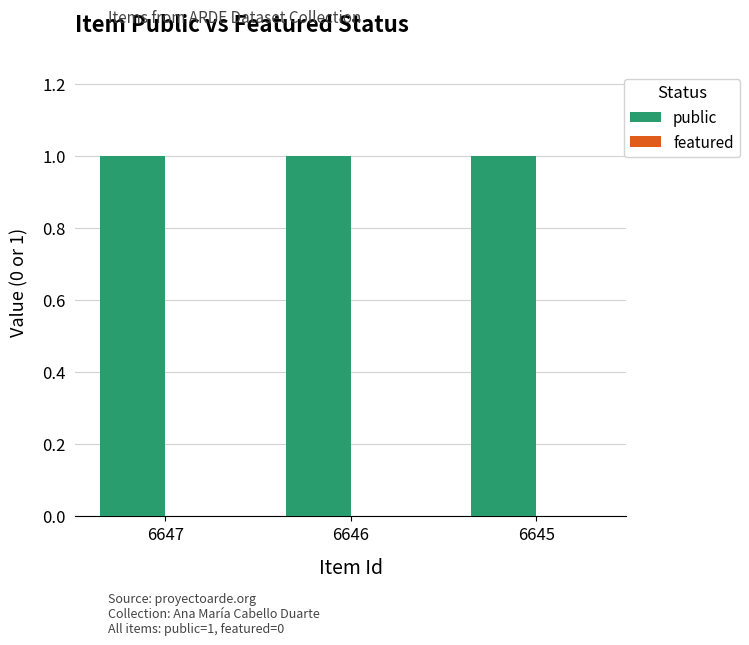

True or false: featured has a value of 0 at 6647.

True